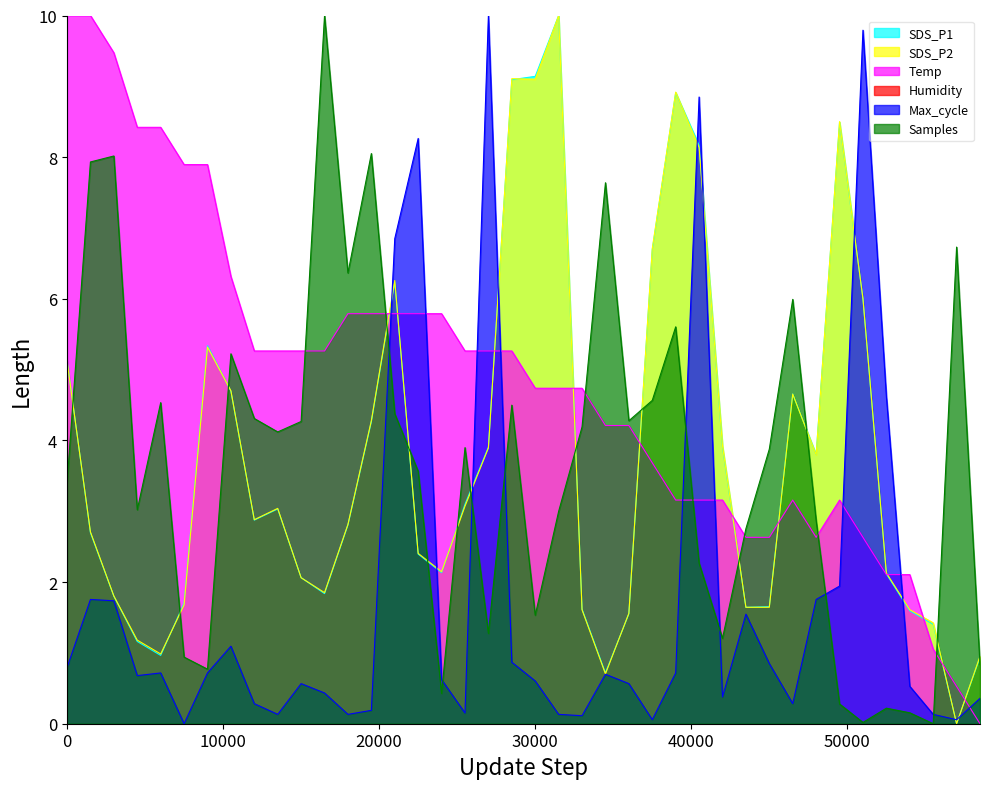

What is the value of the SDS_P2 point at the 23rd from the left?

1.6